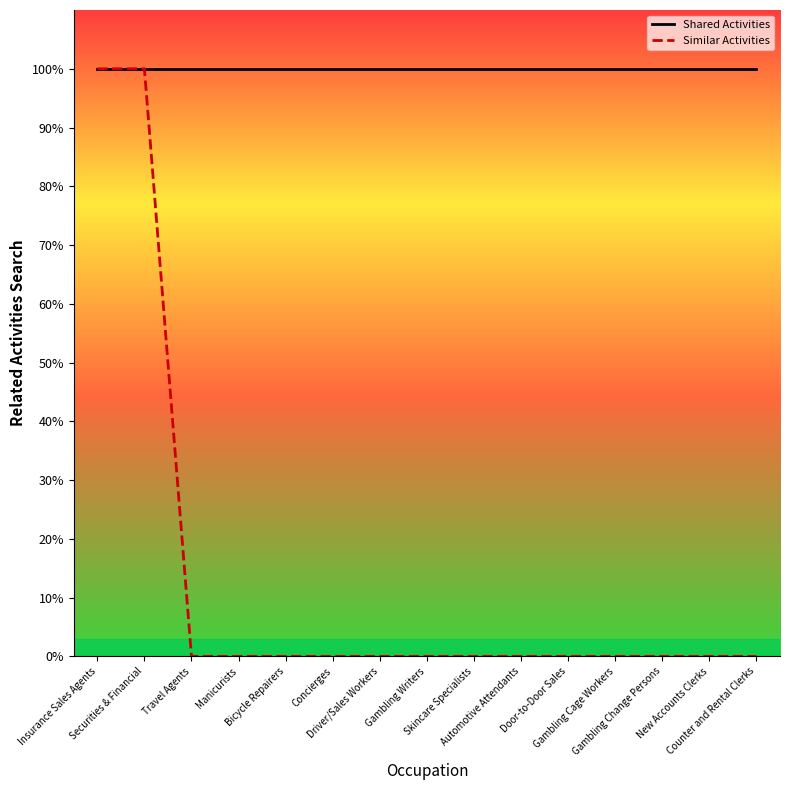

What are all the series names shown in the legend?

Shared Activities, Similar Activities